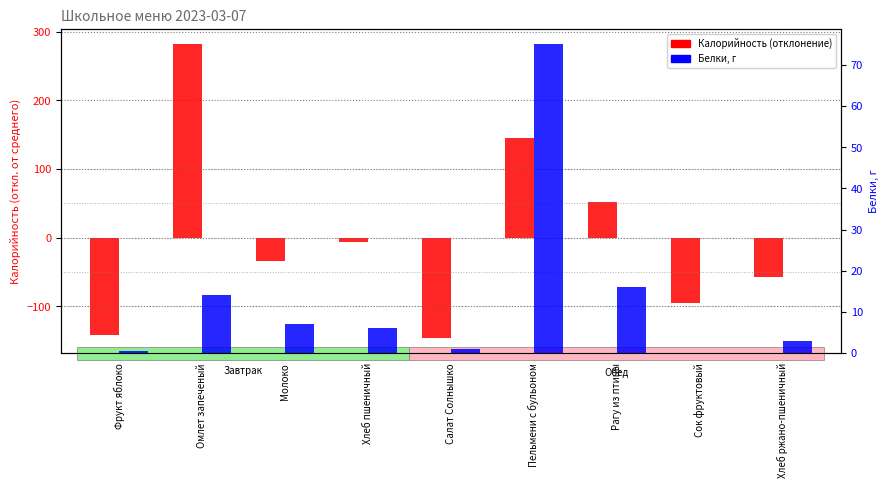

What is the difference between the Калорийность (отклонение) values at Салат Солнышко and Хлеб пшеничный?

140.0